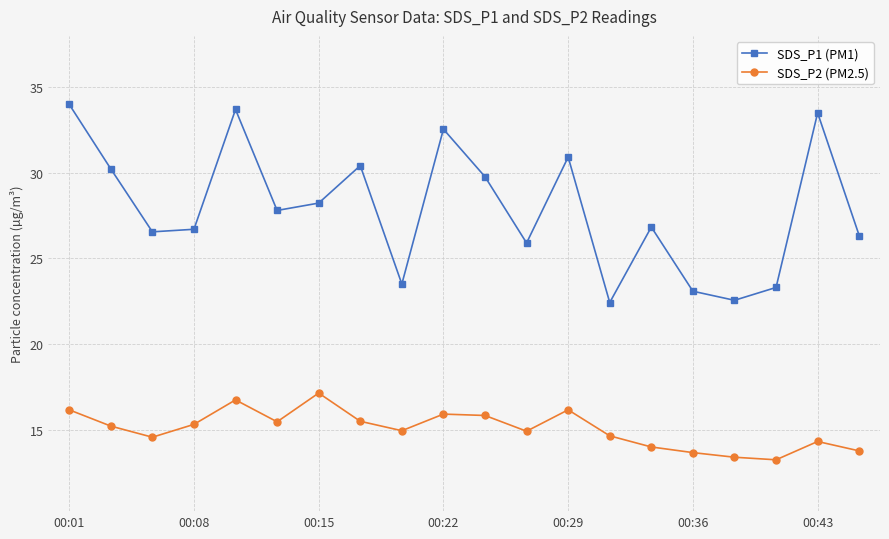

Count the number of categories in the chart.

20